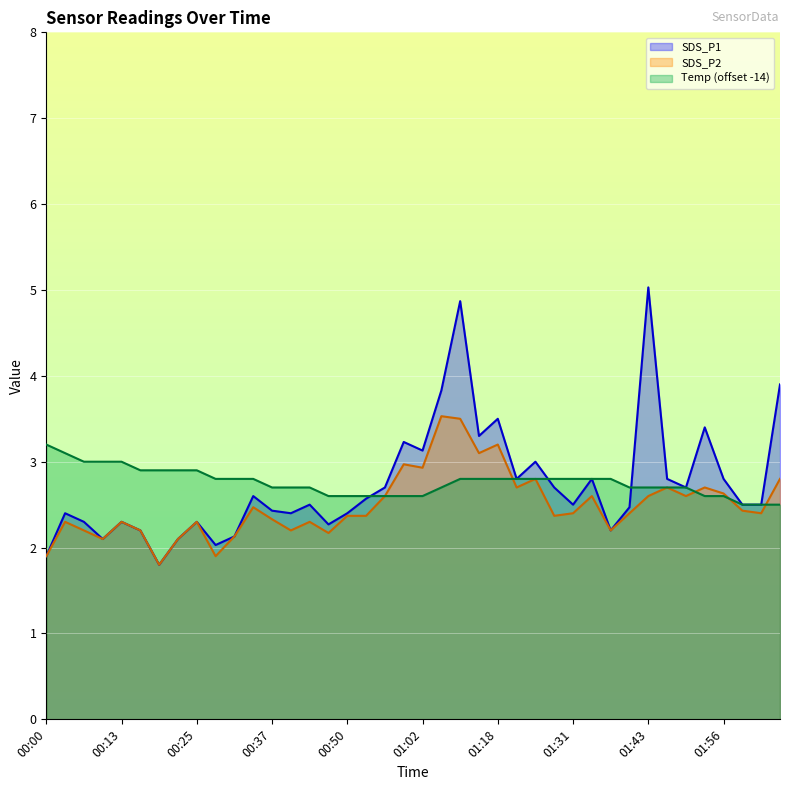

Reading left to right, extract all data points from this chart.

SDS_P1: 00:00=1.9	00:03=2.4	00:07=2.3	00:10=2.1	00:13=2.3	00:16=2.2	00:19=1.8	00:22=2.1	00:25=2.3	00:28=2.0	00:31=2.1	00:34=2.6	00:37=2.4	00:40=2.4	00:43=2.5	00:47=2.3	00:50=2.4	00:53=2.6	00:56=2.7	00:59=3.2	01:02=3.1	01:05=3.8	01:12=4.9	01:15=3.3	01:18=3.5	01:21=2.8	01:24=3.0	01:28=2.7	01:31=2.5	01:34=2.8	01:37=2.2	01:40=2.5	01:43=5.0	01:46=2.8	01:49=2.7	01:52=3.4	01:56=2.8	01:59=2.5	02:02=2.5	02:05=3.9
SDS_P2: 00:00=1.9	00:03=2.3	00:07=2.2	00:10=2.1	00:13=2.3	00:16=2.2	00:19=1.8	00:22=2.1	00:25=2.3	00:28=1.9	00:31=2.1	00:34=2.5	00:37=2.3	00:40=2.2	00:43=2.3	00:47=2.2	00:50=2.4	00:53=2.4	00:56=2.6	00:59=3.0	01:02=2.9	01:05=3.5	01:12=3.5	01:15=3.1	01:18=3.2	01:21=2.7	01:24=2.8	01:28=2.4	01:31=2.4	01:34=2.6	01:37=2.2	01:40=2.4	01:43=2.6	01:46=2.7	01:49=2.6	01:52=2.7	01:56=2.6	01:59=2.4	02:02=2.4	02:05=2.8
Temp: 00:00=3.2	00:03=3.1	00:07=3.0	00:10=3.0	00:13=3.0	00:16=2.9	00:19=2.9	00:22=2.9	00:25=2.9	00:28=2.8	00:31=2.8	00:34=2.8	00:37=2.7	00:40=2.7	00:43=2.7	00:47=2.6	00:50=2.6	00:53=2.6	00:56=2.6	00:59=2.6	01:02=2.6	01:05=2.7	01:12=2.8	01:15=2.8	01:18=2.8	01:21=2.8	01:24=2.8	01:28=2.8	01:31=2.8	01:34=2.8	01:37=2.8	01:40=2.7	01:43=2.7	01:46=2.7	01:49=2.7	01:52=2.6	01:56=2.6	01:59=2.5	02:02=2.5	02:05=2.5